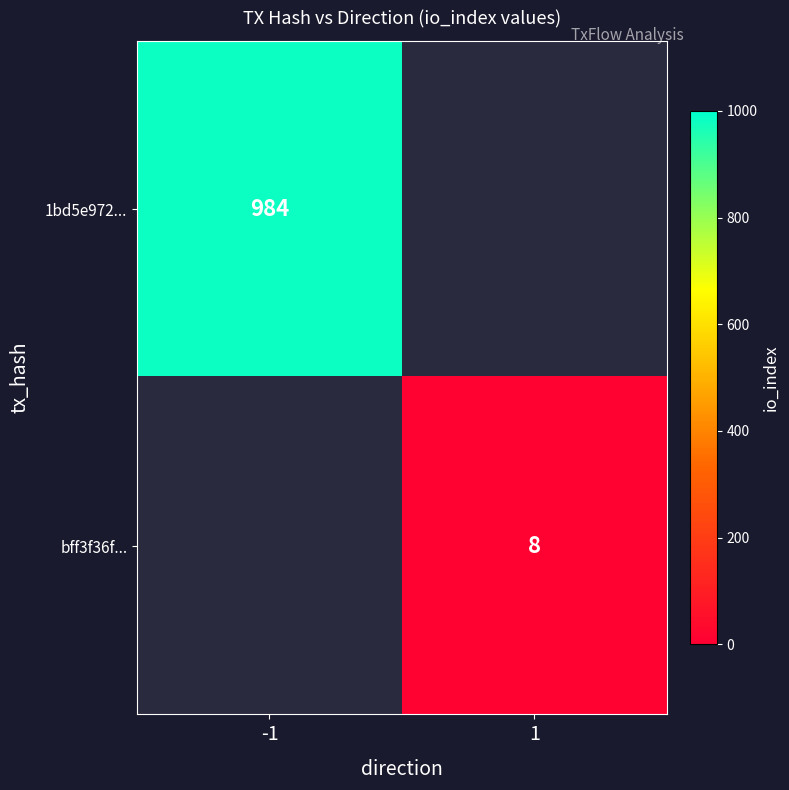

The value of bff3f36f... at 1 is 2. True or false?

False